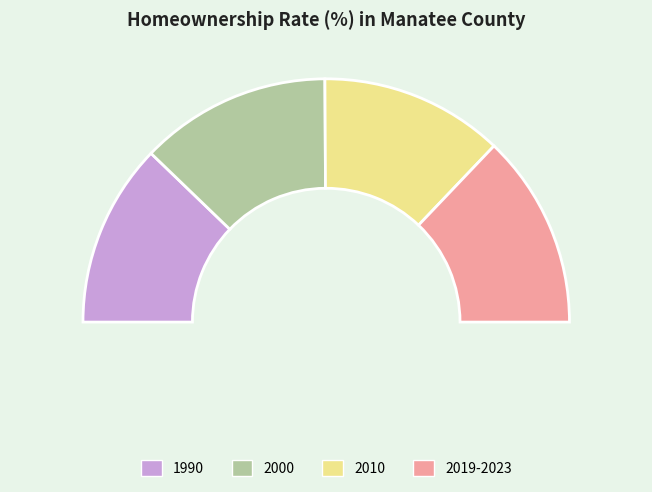

Approximately how many times larger is the value at 1990 compared to 2000?

1.0